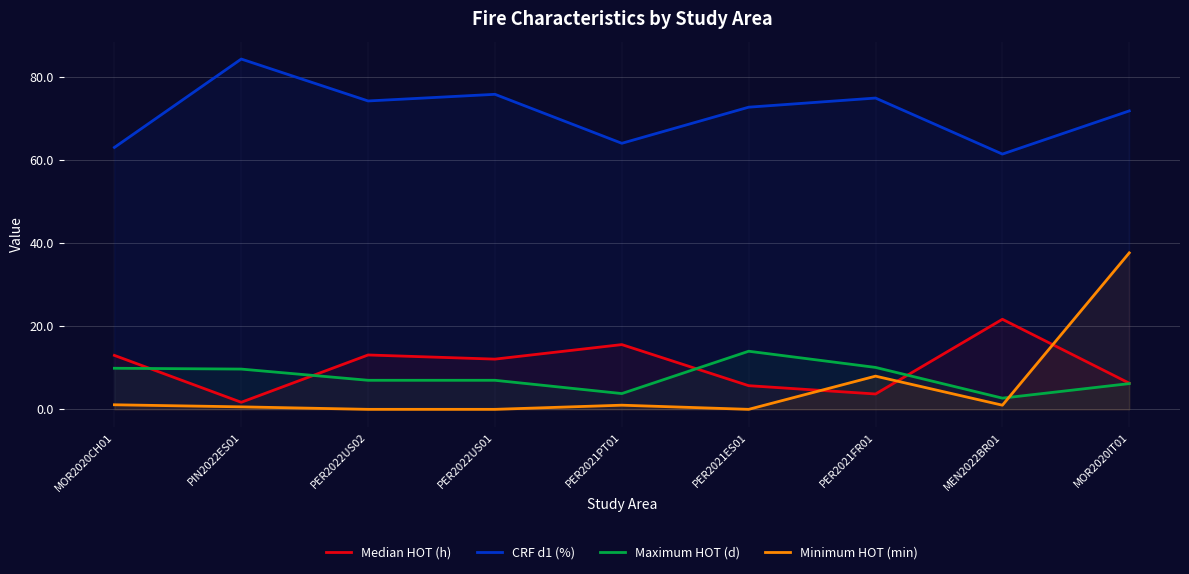

Reading left to right, extract all data points from this chart.

Median HOT (h): 13.0	1.7	13.1	12.1	15.6	5.7	3.7	21.7	6.3
CRF d1 (%): 63.1	84.4	74.3	75.9	64.1	72.8	75.0	61.5	71.9
Maximum HOT (d): 9.9	9.7	7.0	7.0	3.8	14.0	10.1	2.7	6.2
Minimum HOT (min): 1.1	0.6	0.0	0.0	1.0	0.0	8.0	1.0	37.7